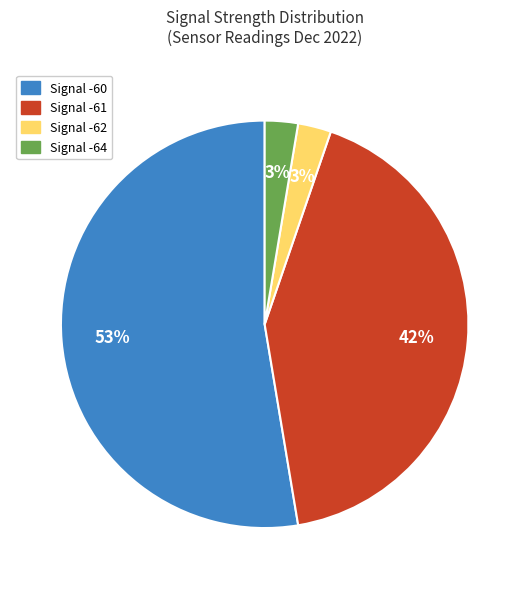

What percentage is the Signal -64 slice, to the nearest percent?

3%